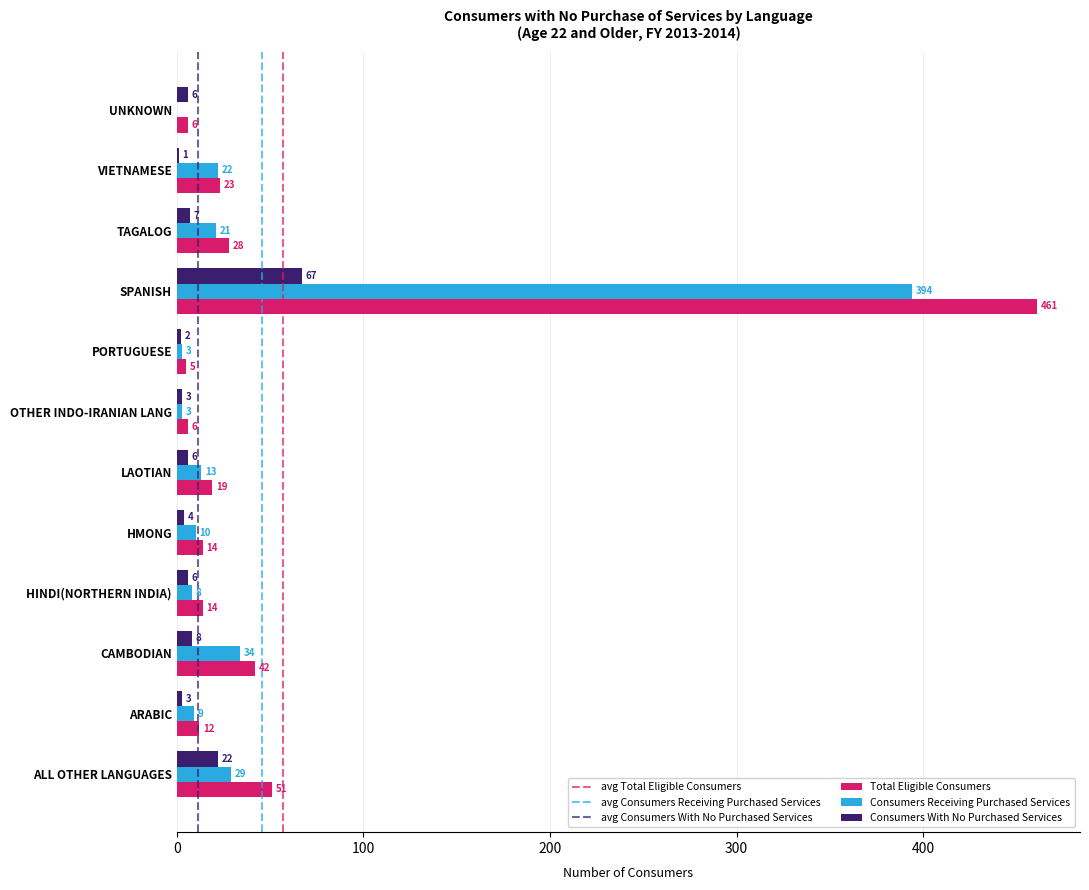

Which series changed the most between PORTUGUESE and VIETNAMESE?

Consumers Receiving Purchased Services